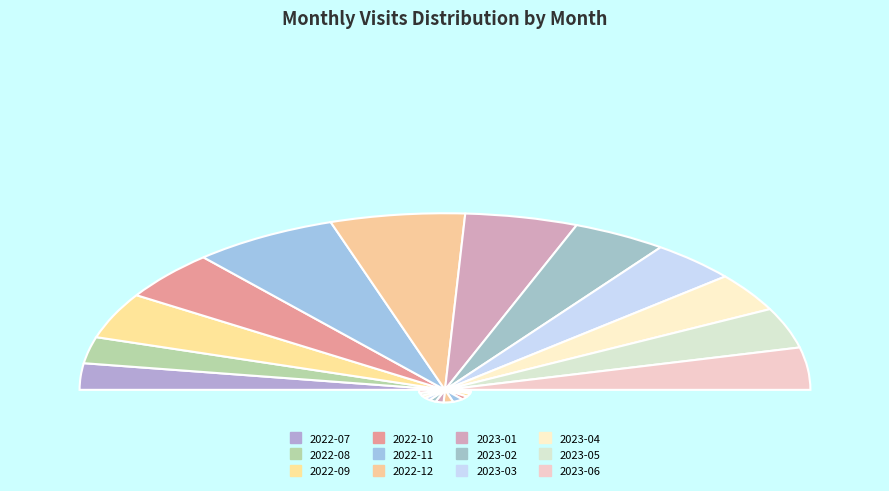

Is it true that 2022-10 is 9% of the pie?

True